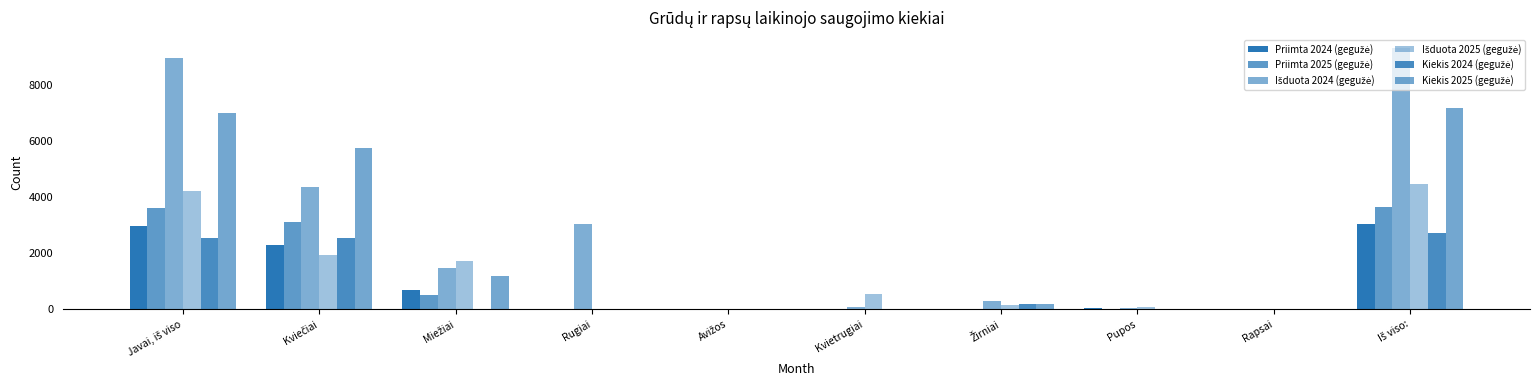

How many series are shown in this chart?

6